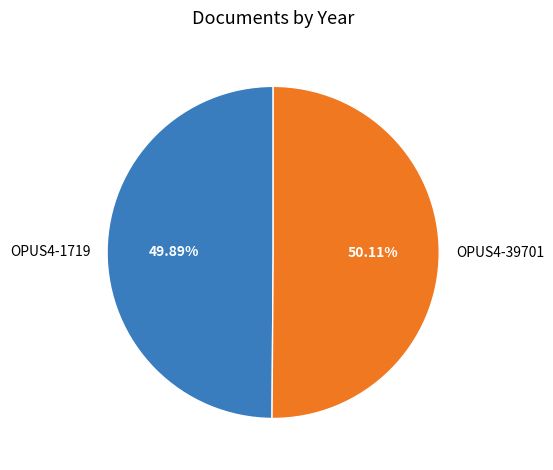

What is the ratio of the value at OPUS4-39701 to the value at OPUS4-1719?

1.0